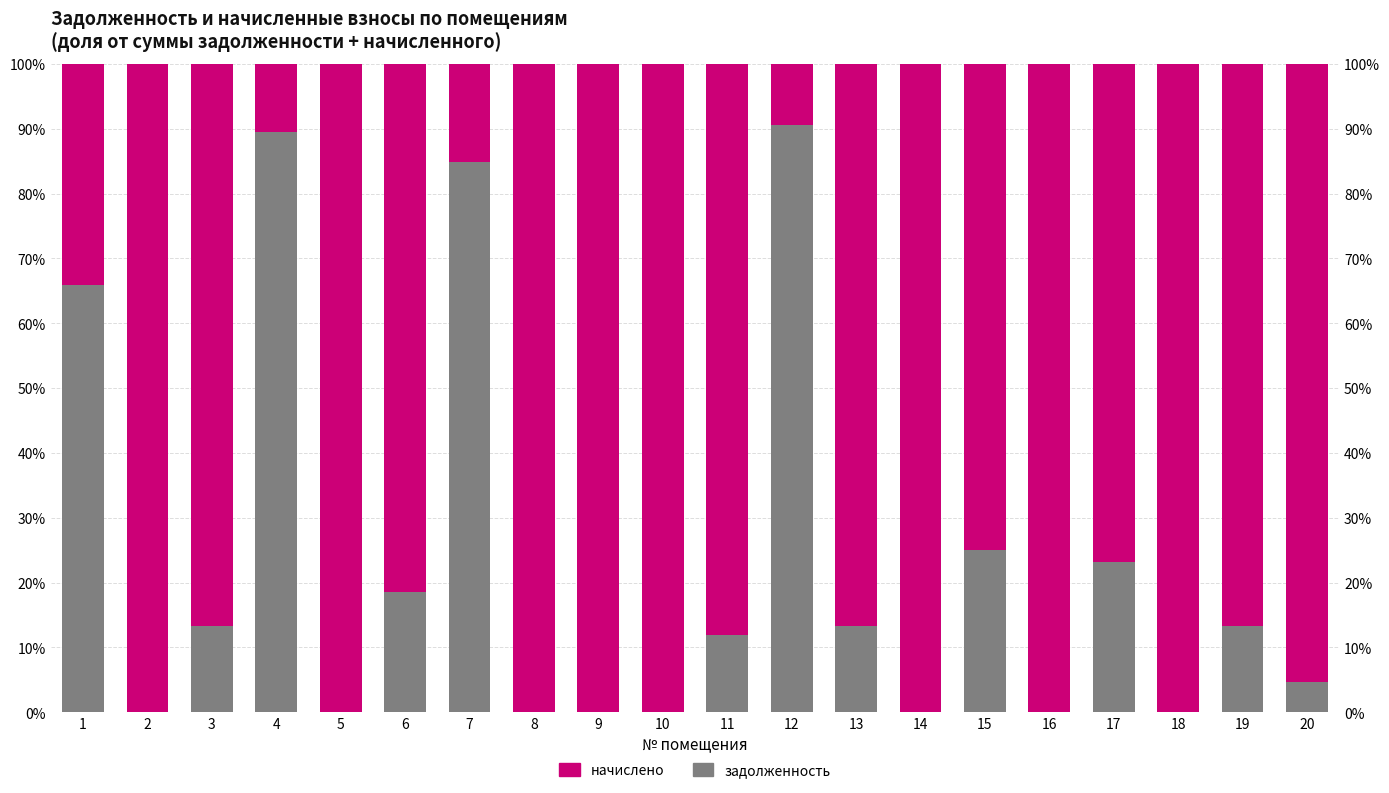

Reading right to left, what are all the values shown in this chart?

задолженность: 20=4.7	19=13.2	18=0.0	17=23.1	16=0.0	15=25.0	14=0.0	13=13.2	12=90.6	11=11.8	10=0.0	9=0.0	8=0.0	7=84.8	6=18.5	5=0.0	4=89.5	3=13.2	2=0.0	1=65.9
начислено: 20=95.3	19=86.8	18=100.0	17=76.9	16=100.0	15=75.0	14=100.0	13=86.8	12=9.4	11=88.2	10=100.0	9=100.0	8=100.0	7=15.2	6=81.5	5=100.0	4=10.5	3=86.8	2=100.0	1=34.1